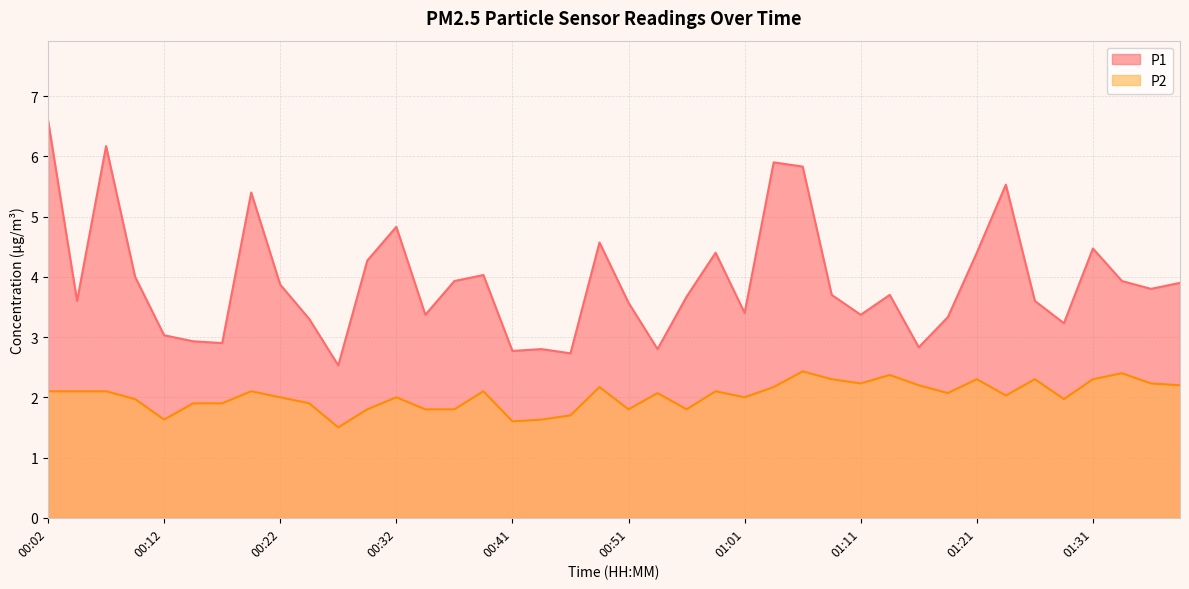

Rank the series at 00:14 from lowest to highest value.

P2, P1